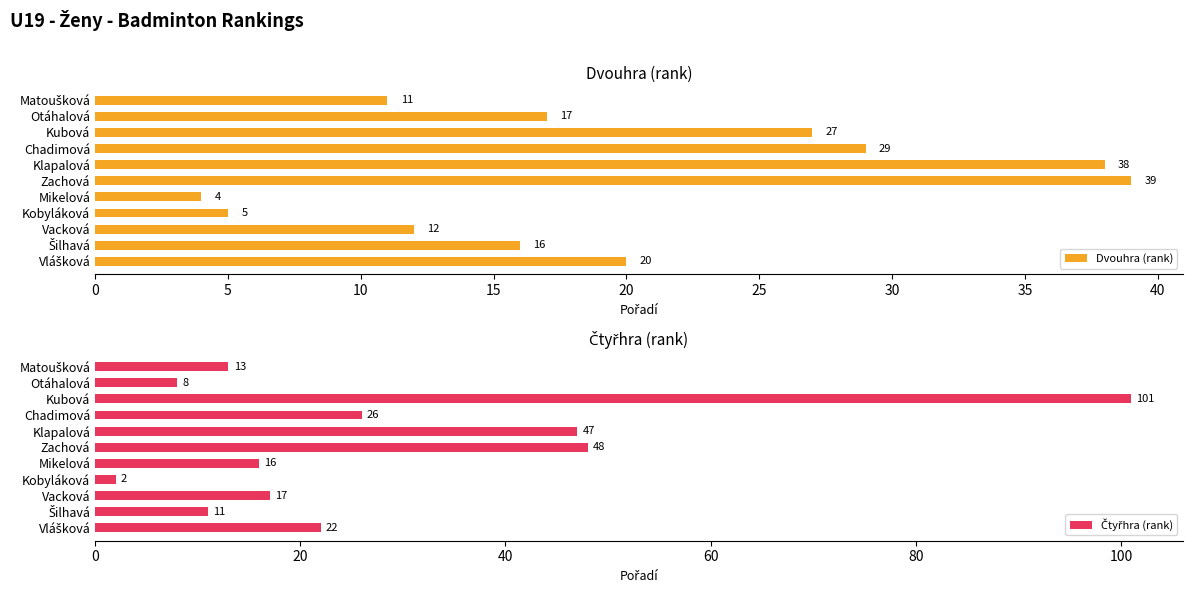

True or false: Dvouhra (rank) has a value of 4 at Mikelová.

True